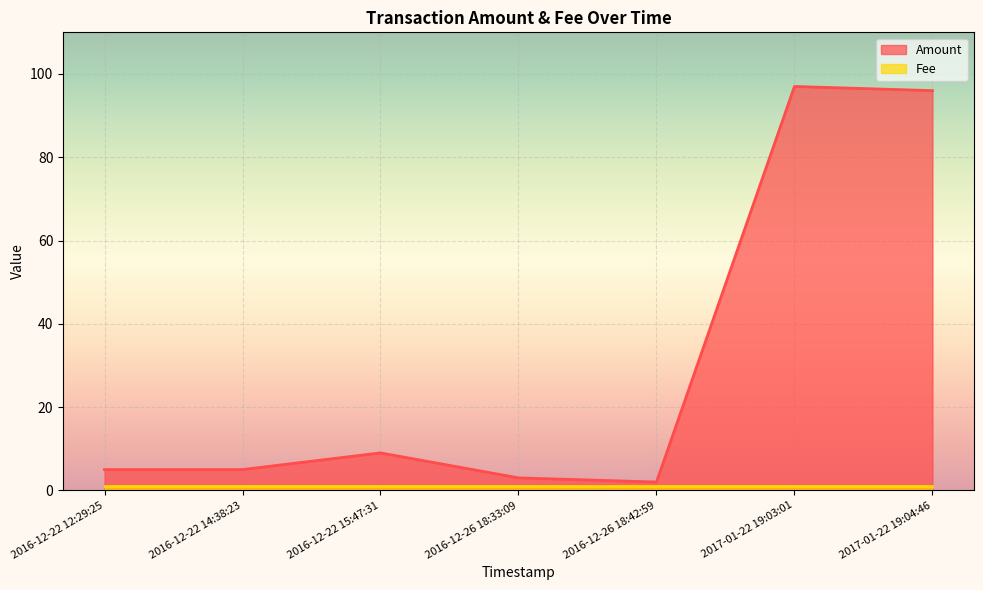

List the series in order of their overall mean, highest first.

Amount, Fee